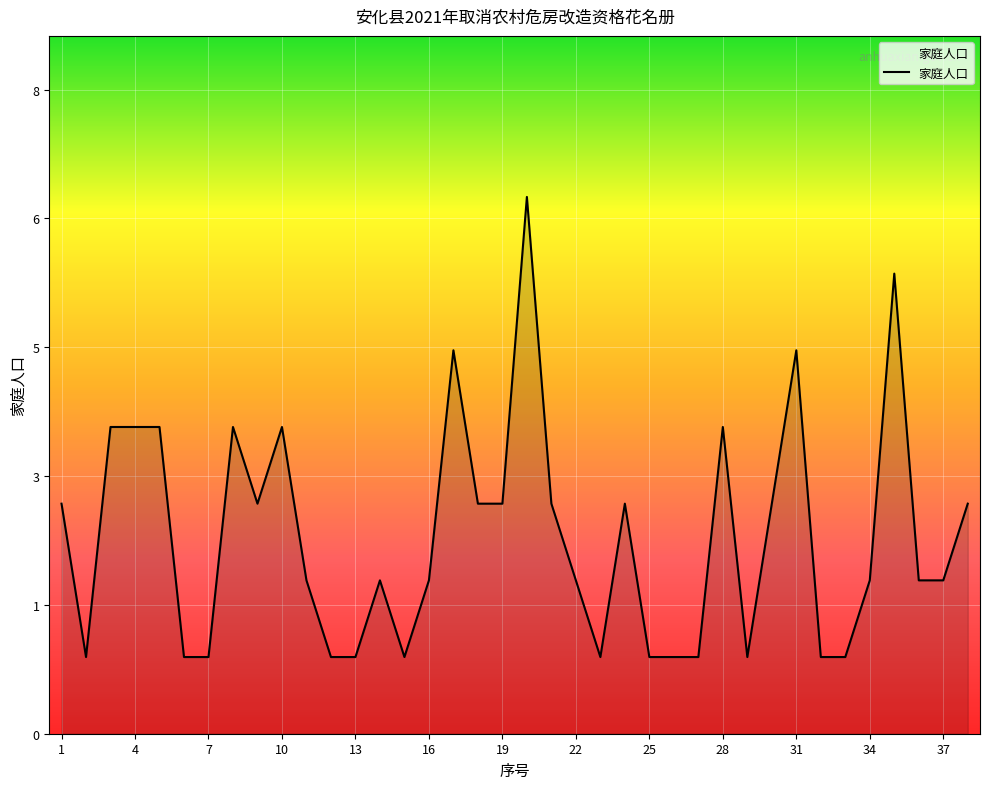

Is this an area chart (filled region under the line)?

Yes